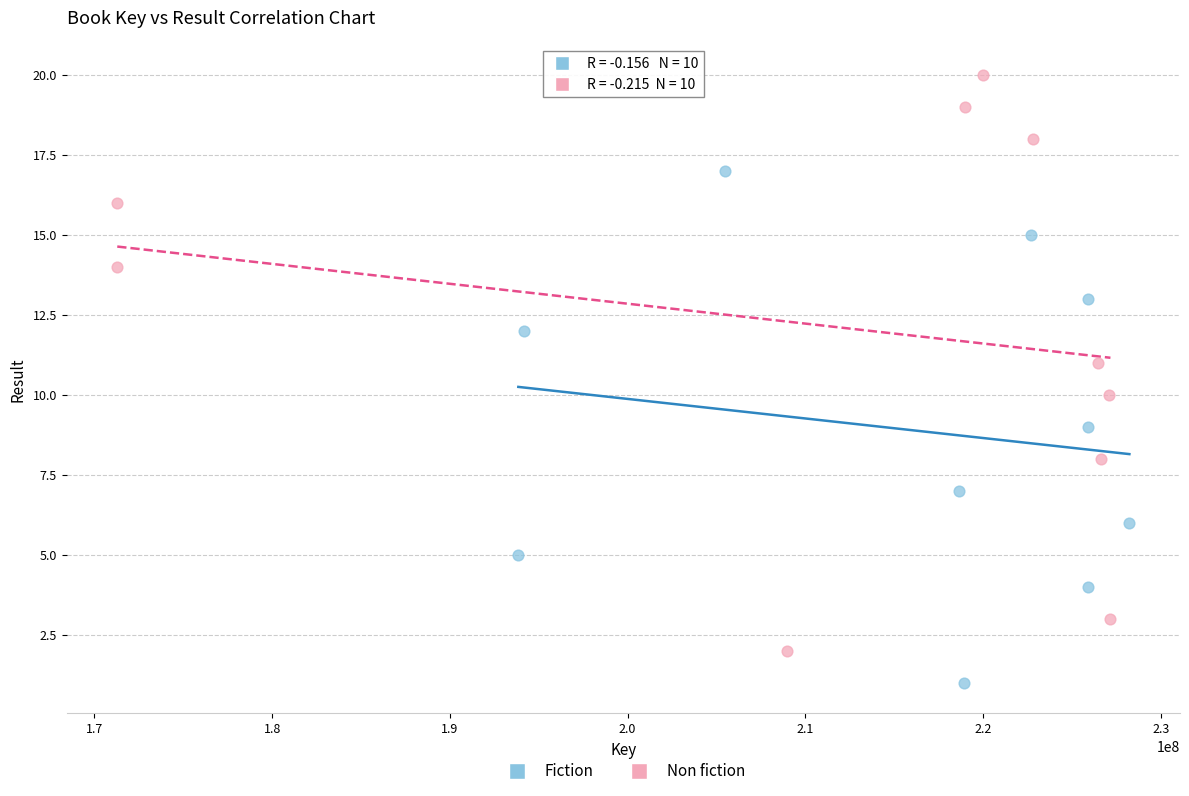

Which series contains the lowest Y value?

Fiction